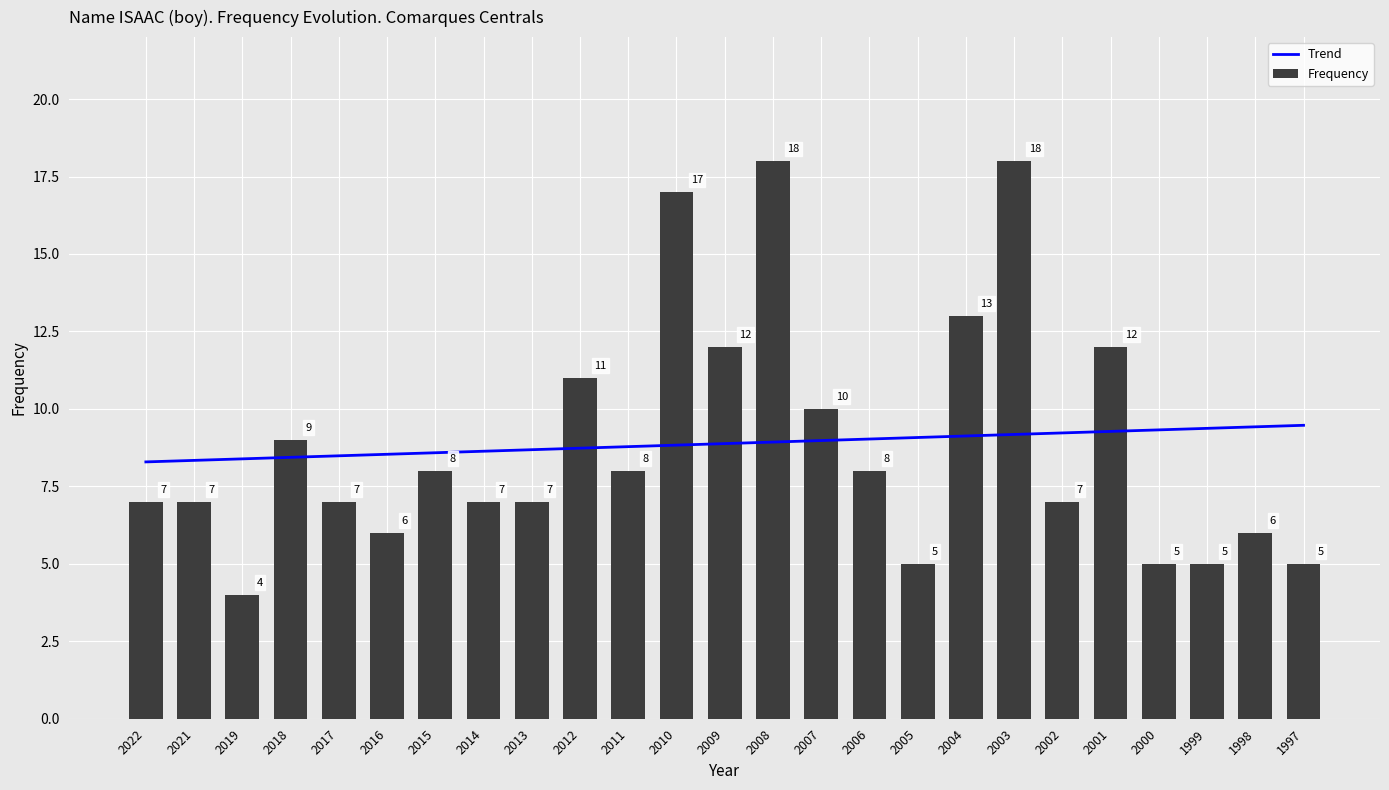

What is the total value across all series at 2013?

15.7